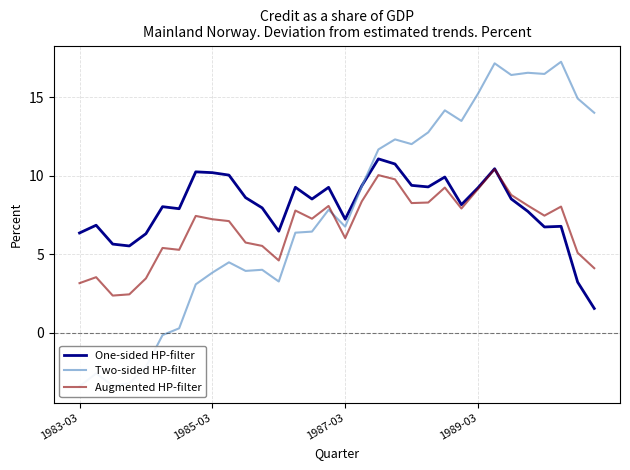

What is the difference between the Augmented HP-filter values at 12 and 13?

3.2